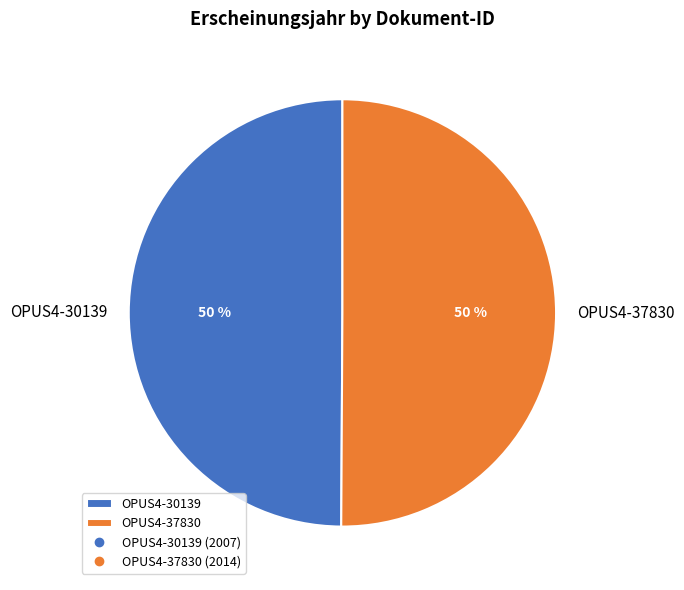

Approximately how many times larger is the value at OPUS4-30139 compared to OPUS4-37830?

1.0